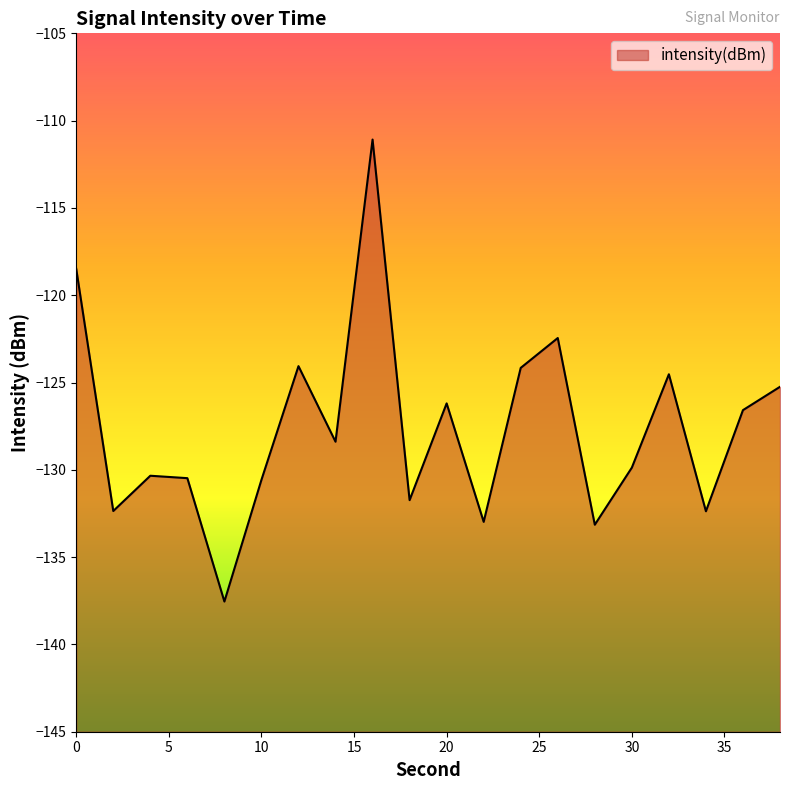

The chart shows a value of -201.4 at 14. True or false?

False